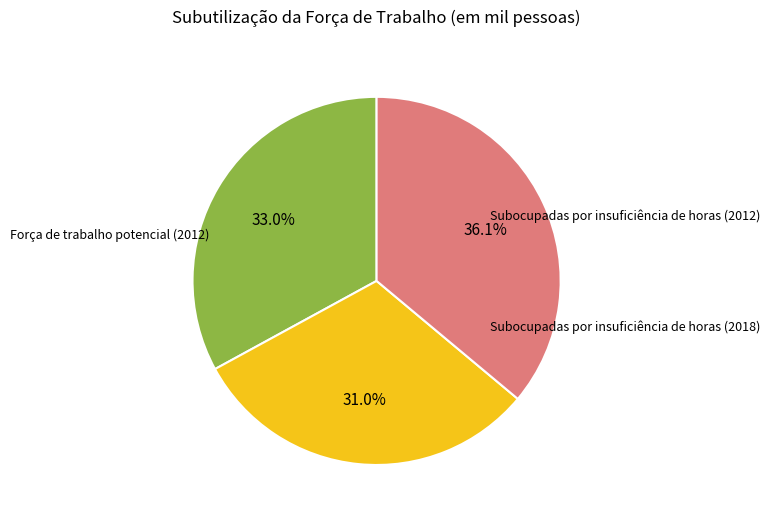

Does Força de trabalho potencial (2012) represent more than half of the total?

No